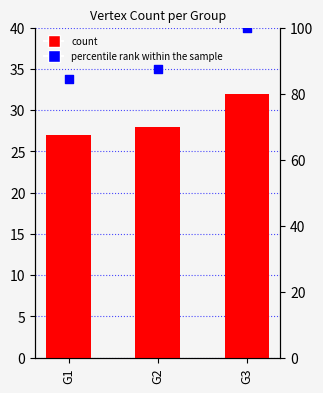

Which series contains the lowest Y value?

count